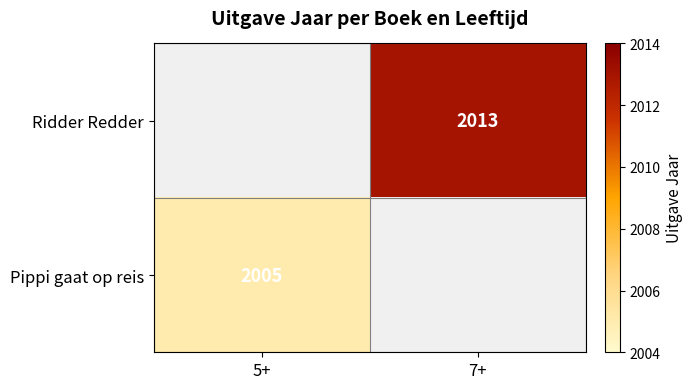

The Pippi gaat op reis series shows 2005 at 5+. True or false?

True